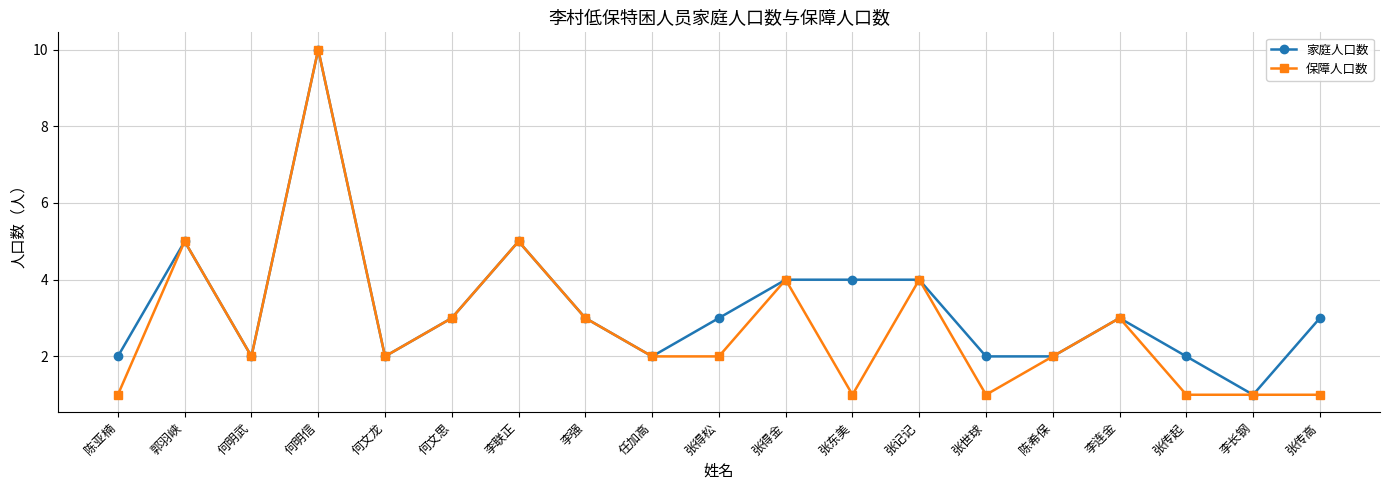

What is the label of the 13th point from the right?

李联正